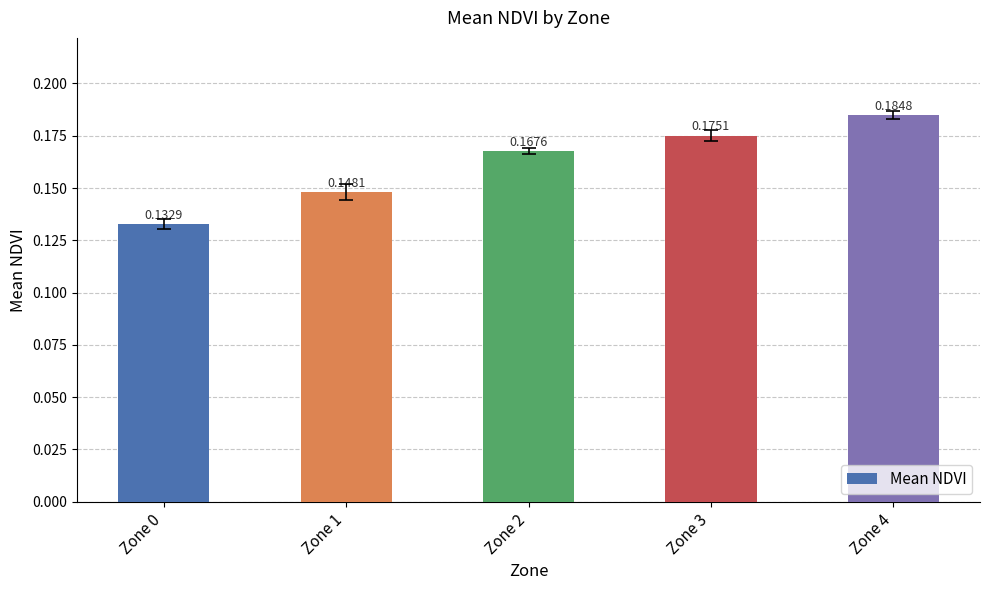

Count the number of data series in this chart.

1